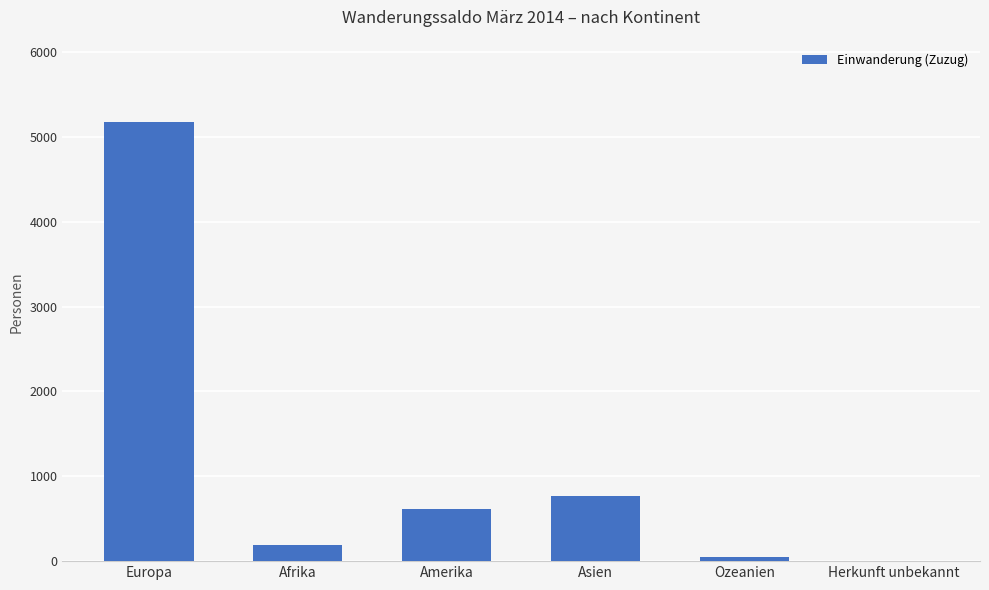

Are the bars grouped side by side (vs. stacked)?

No